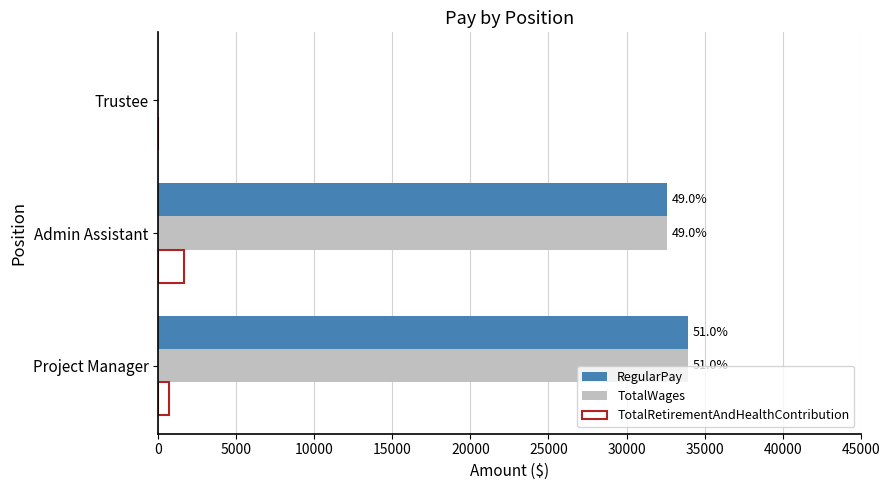

What is the sum of all TotalWages values?

66506